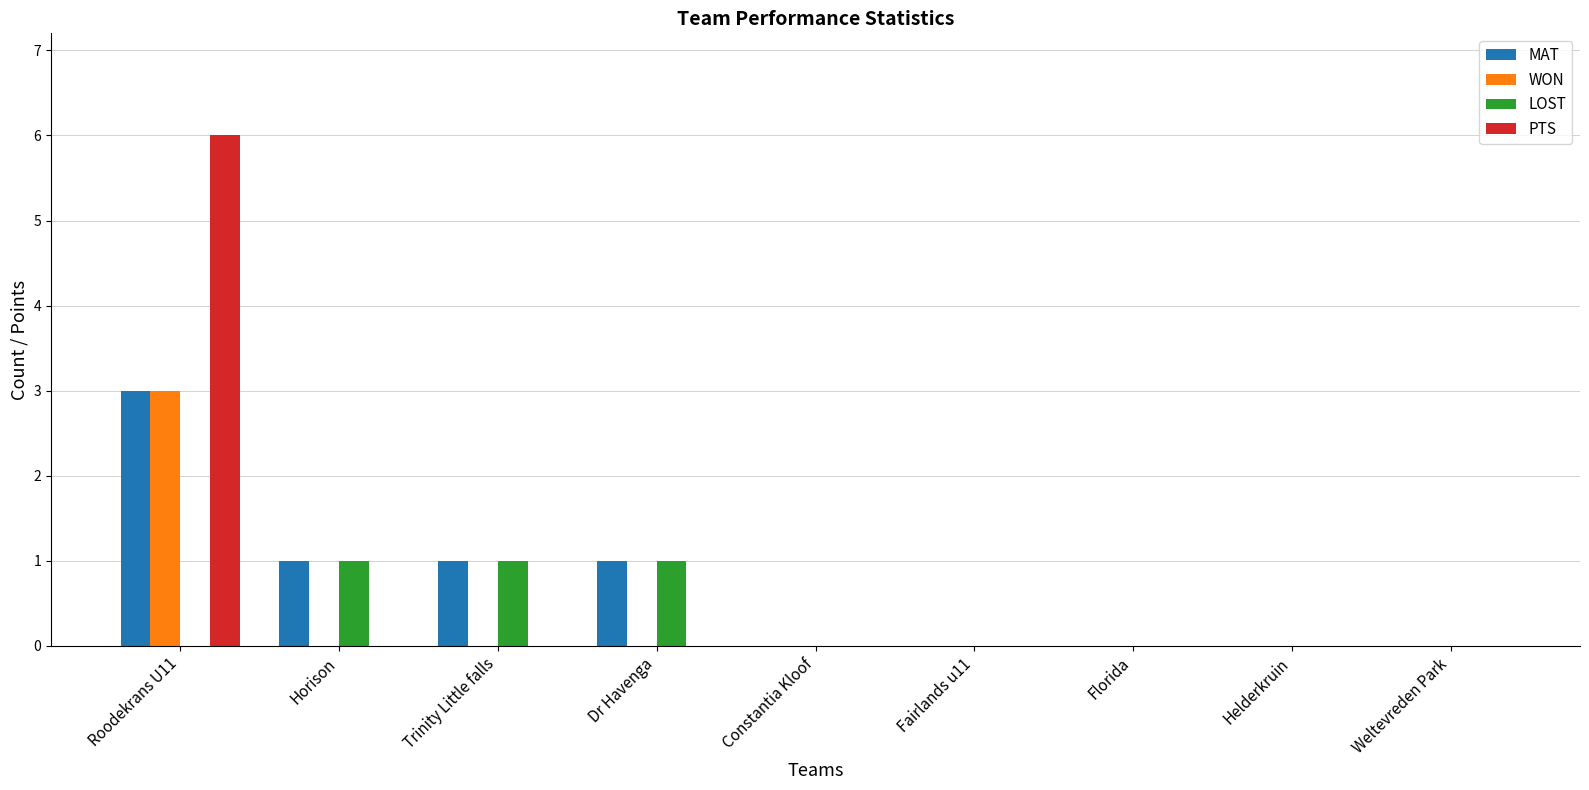

Count the number of categories in the chart.

9